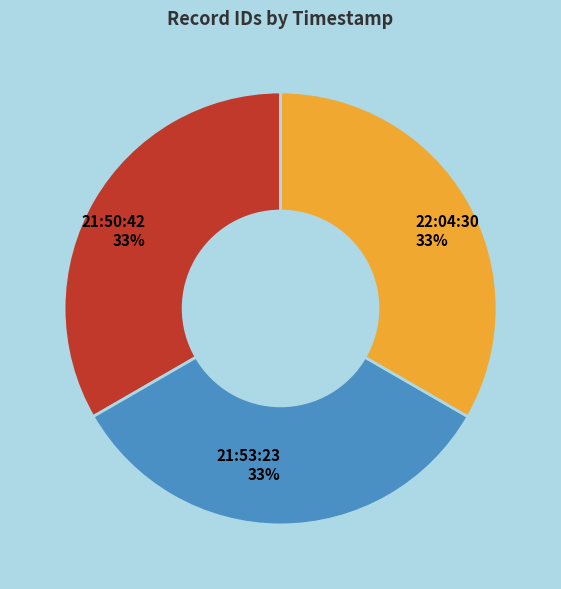

To the nearest percent, what portion does 21:50:42 represent?

33%